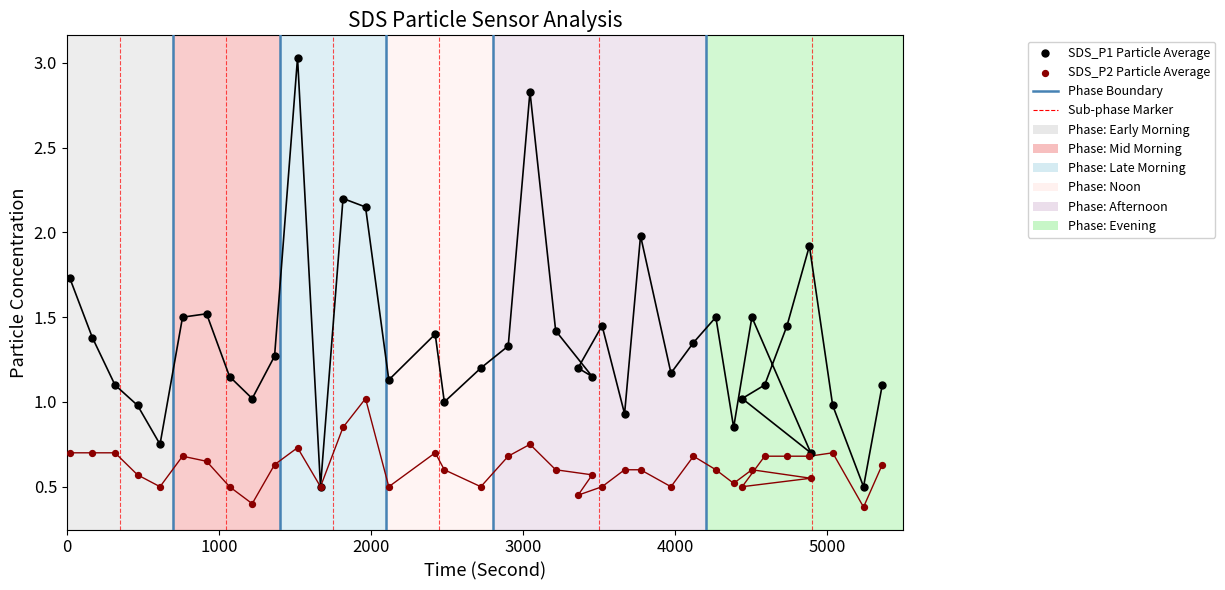

Which series reaches the maximum Y coordinate?

SDS_P1 Particle Average